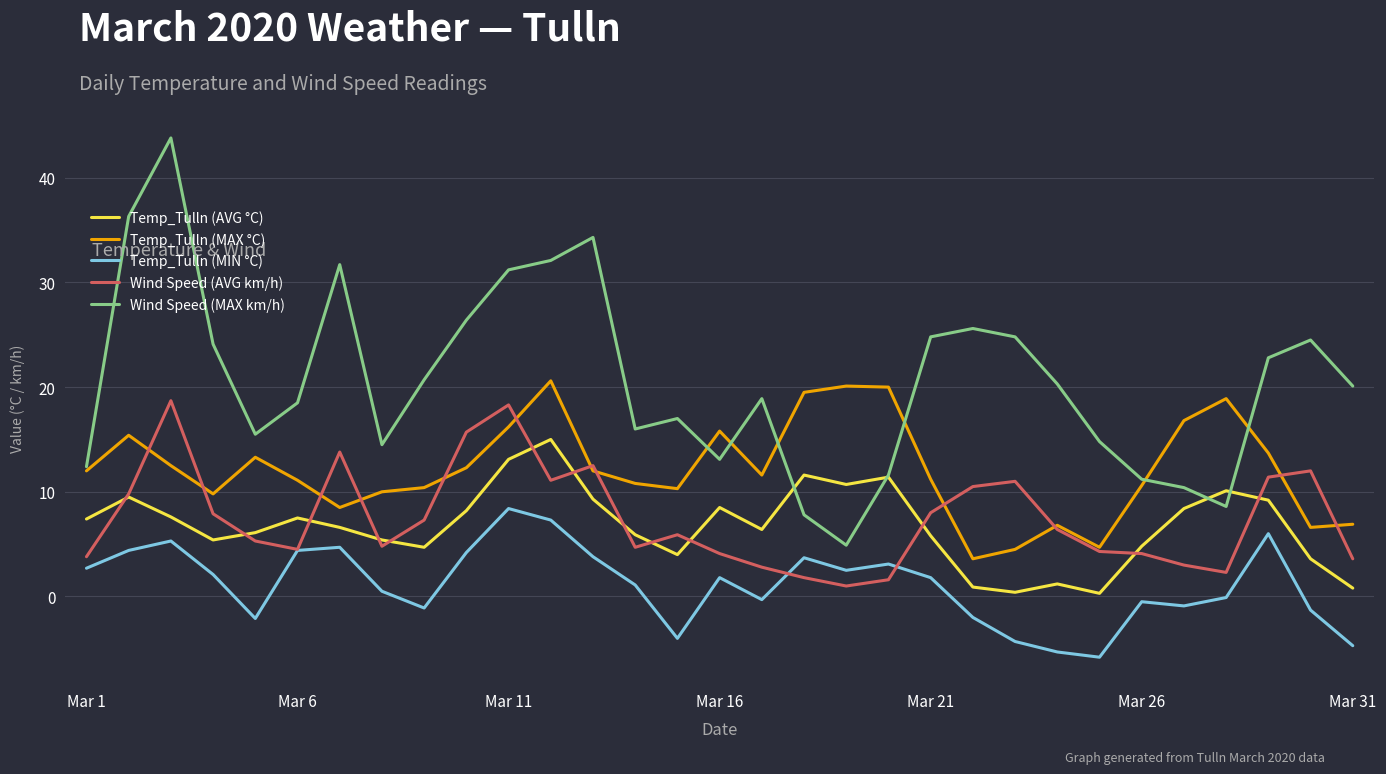

What is the highest value of the Temp_Tulln (MAX °C) series?

20.6